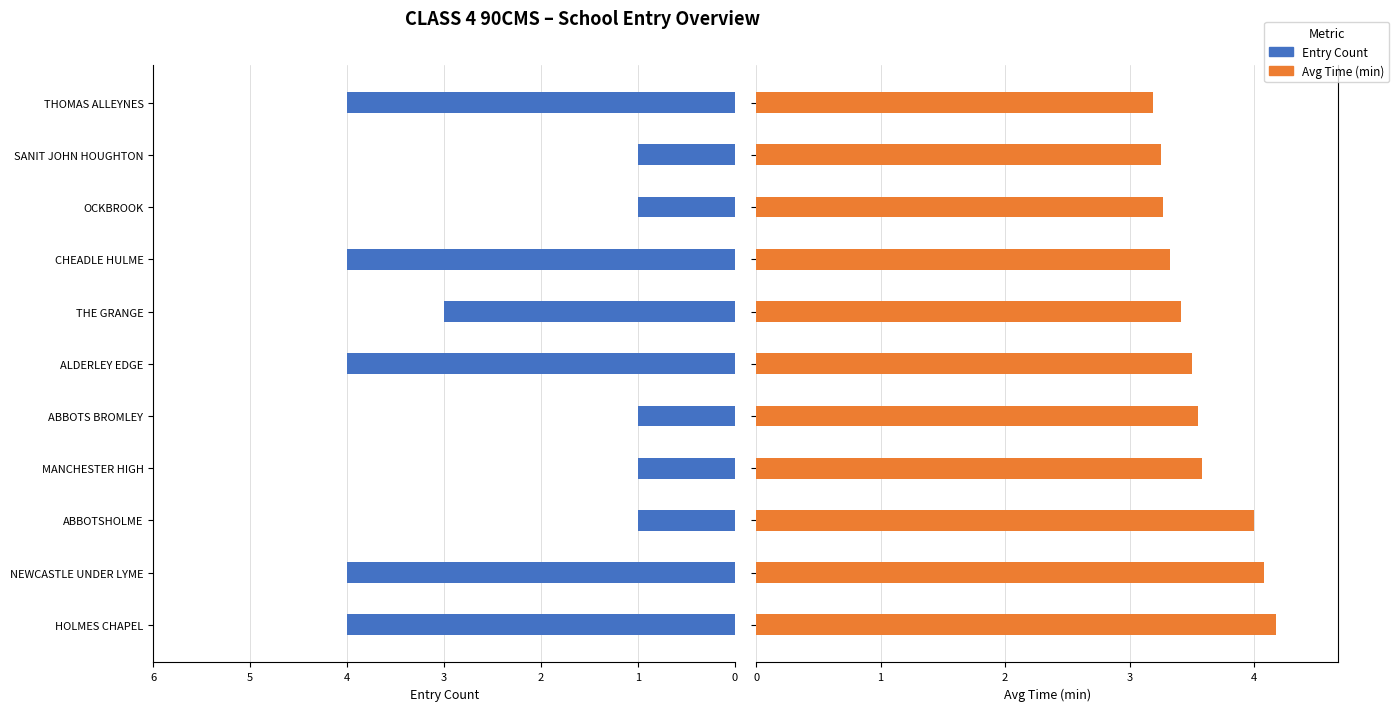

Which series has the largest total across all categories?

Avg Time (min)